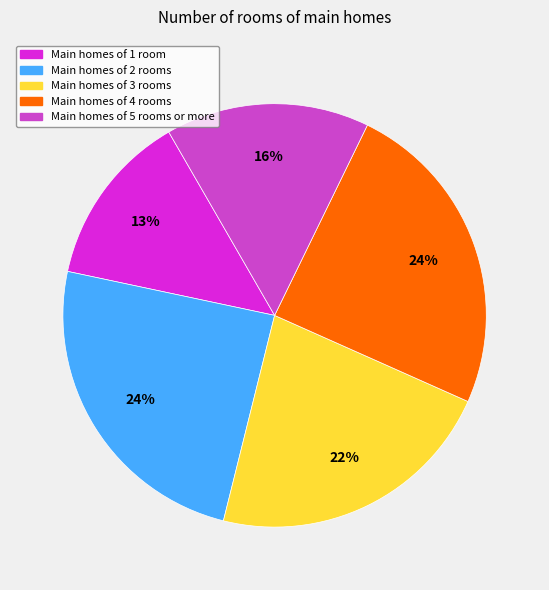

What percentage is the Main homes of 5 rooms or more slice, to the nearest percent?

16%